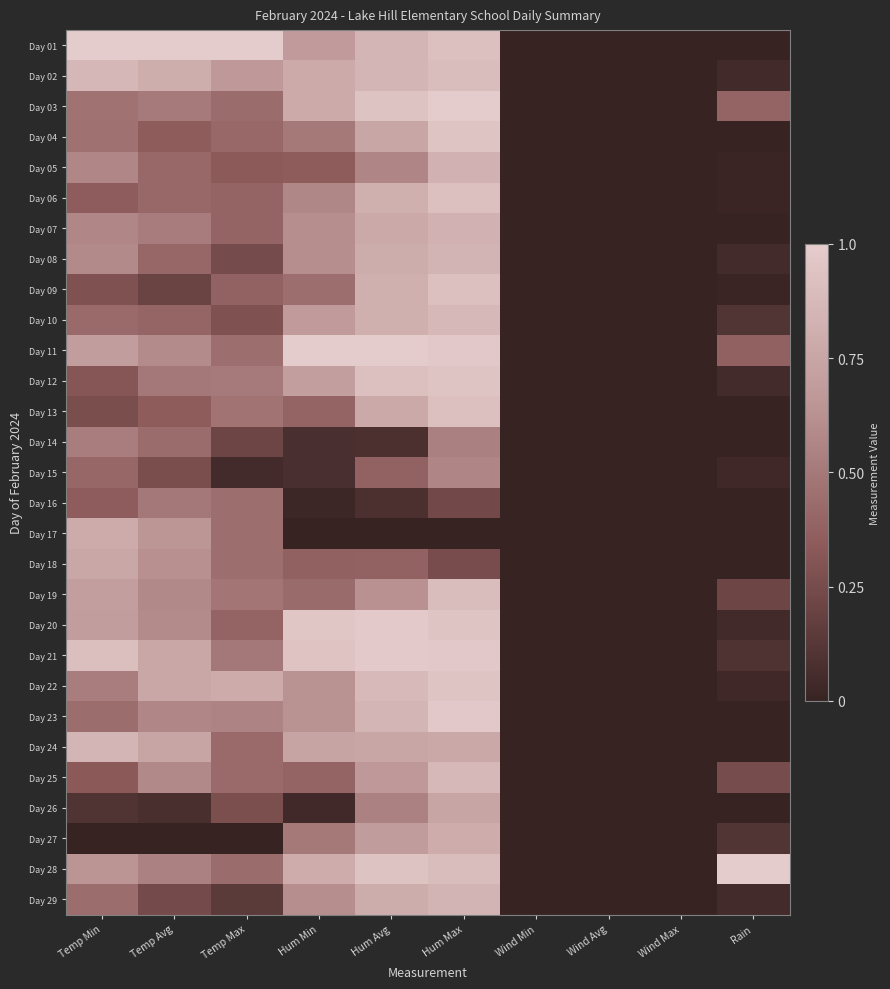

Reading left to right, list all the values displayed in this chart.

Day 01: Temp Min=1.0	Temp Avg=1.0	Temp Max=1.0	Hum Min=0.7	Hum Avg=0.9	Hum Max=0.9	Wind Min=0.0	Wind Avg=0.0	Wind Max=0.0	Rain=0.0
Day 02: Temp Min=0.9	Temp Avg=0.8	Temp Max=0.7	Hum Min=0.8	Hum Avg=0.9	Hum Max=0.9	Wind Min=0.0	Wind Avg=0.0	Wind Max=0.0	Rain=0.0
Day 03: Temp Min=0.5	Temp Avg=0.5	Temp Max=0.4	Hum Min=0.8	Hum Avg=0.9	Hum Max=1.0	Wind Min=0.0	Wind Avg=0.0	Wind Max=0.0	Rain=0.4
Day 04: Temp Min=0.5	Temp Avg=0.4	Temp Max=0.4	Hum Min=0.5	Hum Avg=0.8	Hum Max=0.9	Wind Min=0.0	Wind Avg=0.0	Wind Max=0.0	Rain=0.0
Day 05: Temp Min=0.6	Temp Avg=0.4	Temp Max=0.3	Hum Min=0.4	Hum Avg=0.6	Hum Max=0.8	Wind Min=0.0	Wind Avg=0.0	Wind Max=0.0	Rain=0.0
Day 06: Temp Min=0.3	Temp Avg=0.4	Temp Max=0.4	Hum Min=0.6	Hum Avg=0.8	Hum Max=0.9	Wind Min=0.0	Wind Avg=0.0	Wind Max=0.0	Rain=0.0
Day 07: Temp Min=0.6	Temp Avg=0.5	Temp Max=0.4	Hum Min=0.6	Hum Avg=0.8	Hum Max=0.8	Wind Min=0.0	Wind Avg=0.0	Wind Max=0.0	Rain=0.0
Day 08: Temp Min=0.6	Temp Avg=0.4	Temp Max=0.2	Hum Min=0.6	Hum Avg=0.8	Hum Max=0.8	Wind Min=0.0	Wind Avg=0.0	Wind Max=0.0	Rain=0.1
Day 09: Temp Min=0.3	Temp Avg=0.2	Temp Max=0.4	Hum Min=0.4	Hum Avg=0.8	Hum Max=0.9	Wind Min=0.0	Wind Avg=0.0	Wind Max=0.0	Rain=0.0
Day 10: Temp Min=0.4	Temp Avg=0.4	Temp Max=0.3	Hum Min=0.7	Hum Avg=0.8	Hum Max=0.9	Wind Min=0.0	Wind Avg=0.0	Wind Max=0.0	Rain=0.1
Day 11: Temp Min=0.7	Temp Avg=0.6	Temp Max=0.4	Hum Min=1.0	Hum Avg=1.0	Hum Max=1.0	Wind Min=0.0	Wind Avg=0.0	Wind Max=0.0	Rain=0.4
Day 12: Temp Min=0.3	Temp Avg=0.5	Temp Max=0.5	Hum Min=0.7	Hum Avg=0.9	Hum Max=0.9	Wind Min=0.0	Wind Avg=0.0	Wind Max=0.0	Rain=0.1
Day 13: Temp Min=0.3	Temp Avg=0.4	Temp Max=0.5	Hum Min=0.4	Hum Avg=0.8	Hum Max=0.9	Wind Min=0.0	Wind Avg=0.0	Wind Max=0.0	Rain=0.0
Day 14: Temp Min=0.5	Temp Avg=0.4	Temp Max=0.2	Hum Min=0.1	Hum Avg=0.1	Hum Max=0.5	Wind Min=0.0	Wind Avg=0.0	Wind Max=0.0	Rain=0.0
Day 15: Temp Min=0.4	Temp Avg=0.3	Temp Max=0.0	Hum Min=0.1	Hum Avg=0.4	Hum Max=0.6	Wind Min=0.0	Wind Avg=0.0	Wind Max=0.0	Rain=0.0
Day 16: Temp Min=0.3	Temp Avg=0.5	Temp Max=0.4	Hum Min=0.0	Hum Avg=0.1	Hum Max=0.2	Wind Min=0.0	Wind Avg=0.0	Wind Max=0.0	Rain=0.0
Day 17: Temp Min=0.8	Temp Avg=0.6	Temp Max=0.4	Hum Min=0.0	Hum Avg=0.0	Hum Max=0.0	Wind Min=0.0	Wind Avg=0.0	Wind Max=0.0	Rain=0.0
Day 18: Temp Min=0.8	Temp Avg=0.6	Temp Max=0.4	Hum Min=0.4	Hum Avg=0.4	Hum Max=0.3	Wind Min=0.0	Wind Avg=0.0	Wind Max=0.0	Rain=0.0
Day 19: Temp Min=0.7	Temp Avg=0.6	Temp Max=0.5	Hum Min=0.4	Hum Avg=0.6	Hum Max=0.9	Wind Min=0.0	Wind Avg=0.0	Wind Max=0.0	Rain=0.2
Day 20: Temp Min=0.7	Temp Avg=0.6	Temp Max=0.4	Hum Min=1.0	Hum Avg=1.0	Hum Max=0.9	Wind Min=0.0	Wind Avg=0.0	Wind Max=0.0	Rain=0.0
Day 21: Temp Min=0.9	Temp Avg=0.8	Temp Max=0.5	Hum Min=0.9	Hum Avg=1.0	Hum Max=1.0	Wind Min=0.0	Wind Avg=0.0	Wind Max=0.0	Rain=0.1
Day 22: Temp Min=0.5	Temp Avg=0.8	Temp Max=0.8	Hum Min=0.6	Hum Avg=0.9	Hum Max=0.9	Wind Min=0.0	Wind Avg=0.0	Wind Max=0.0	Rain=0.0
Day 23: Temp Min=0.4	Temp Avg=0.6	Temp Max=0.6	Hum Min=0.6	Hum Avg=0.9	Hum Max=1.0	Wind Min=0.0	Wind Avg=0.0	Wind Max=0.0	Rain=0.0
Day 24: Temp Min=0.9	Temp Avg=0.7	Temp Max=0.4	Hum Min=0.7	Hum Avg=0.8	Hum Max=0.8	Wind Min=0.0	Wind Avg=0.0	Wind Max=0.0	Rain=0.0
Day 25: Temp Min=0.3	Temp Avg=0.6	Temp Max=0.4	Hum Min=0.4	Hum Avg=0.7	Hum Max=0.9	Wind Min=0.0	Wind Avg=0.0	Wind Max=0.0	Rain=0.3
Day 26: Temp Min=0.1	Temp Avg=0.1	Temp Max=0.3	Hum Min=0.0	Hum Avg=0.5	Hum Max=0.7	Wind Min=0.0	Wind Avg=0.0	Wind Max=0.0	Rain=0.0
Day 27: Temp Min=0.0	Temp Avg=0.0	Temp Max=0.0	Hum Min=0.5	Hum Avg=0.7	Hum Max=0.8	Wind Min=0.0	Wind Avg=0.0	Wind Max=0.0	Rain=0.1
Day 28: Temp Min=0.6	Temp Avg=0.5	Temp Max=0.4	Hum Min=0.8	Hum Avg=0.9	Hum Max=0.9	Wind Min=0.0	Wind Avg=0.0	Wind Max=0.0	Rain=1.0
Day 29: Temp Min=0.4	Temp Avg=0.2	Temp Max=0.1	Hum Min=0.6	Hum Avg=0.8	Hum Max=0.8	Wind Min=0.0	Wind Avg=0.0	Wind Max=0.0	Rain=0.1